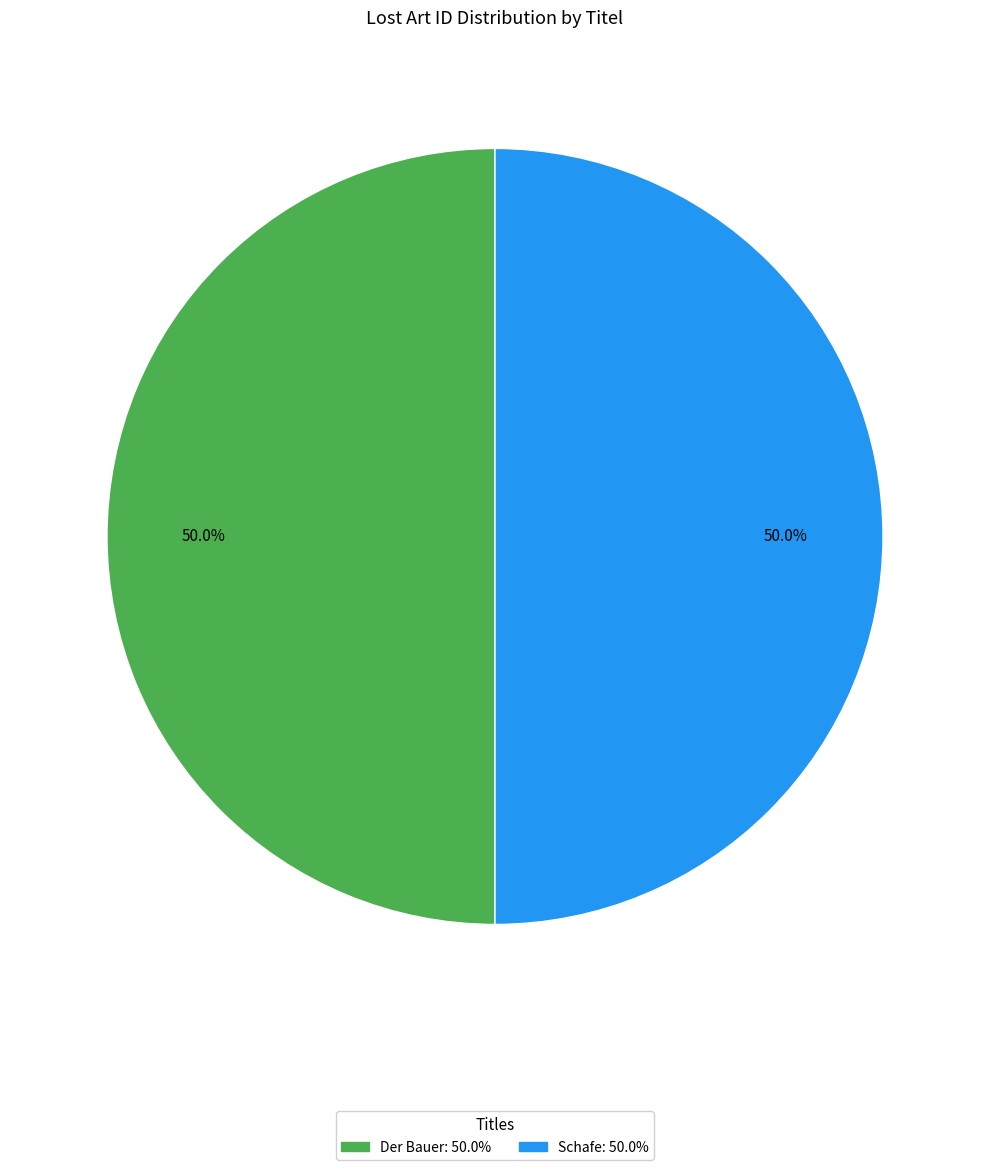

Is it true that Schafe is 50% of the pie?

True